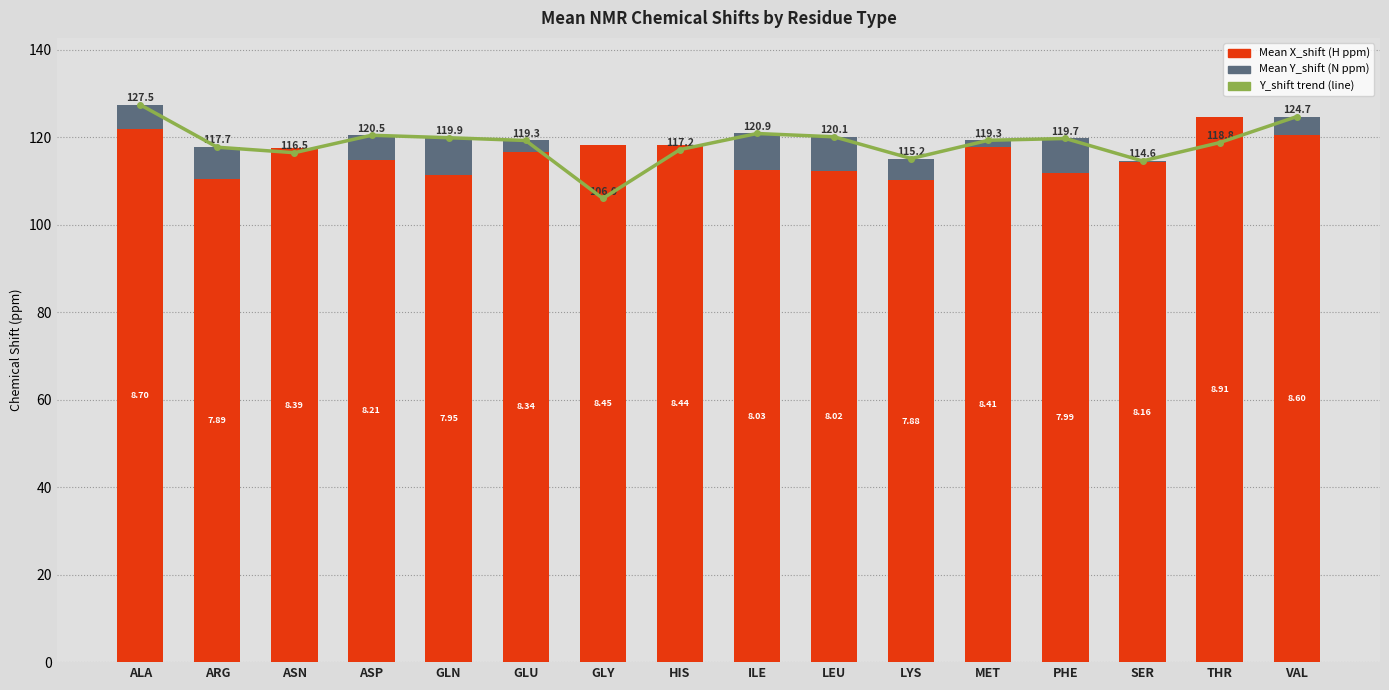

Which series has the largest total across all categories?

Y_shift trend